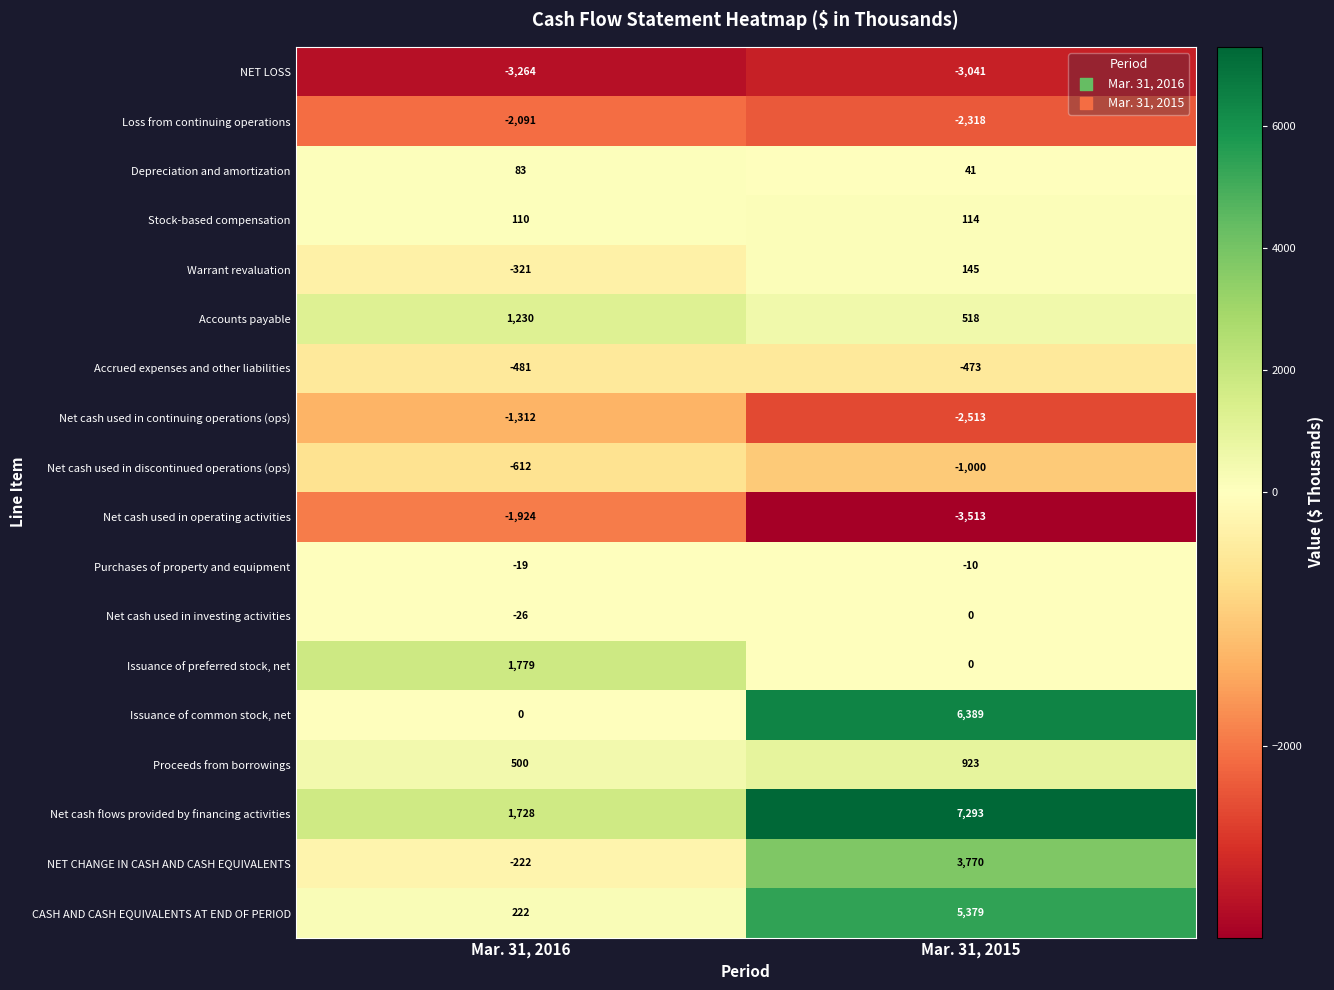

Which series has the largest total across all categories?

Net cash flows provided by financing activities